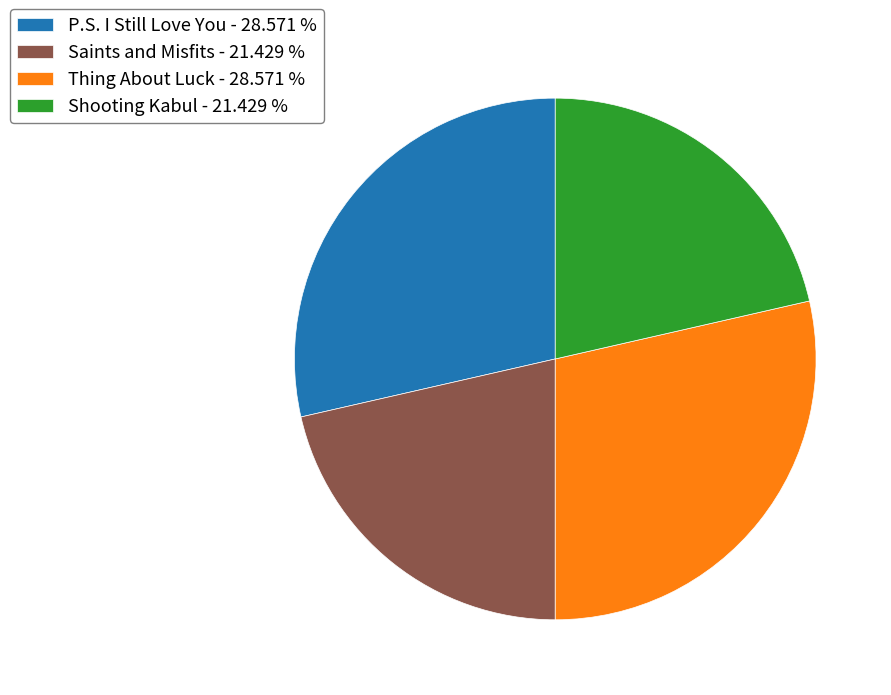

Approximately how many times larger is the value at Shooting Kabul - 21.429 % compared to Saints and Misfits - 21.429 %?

1.0